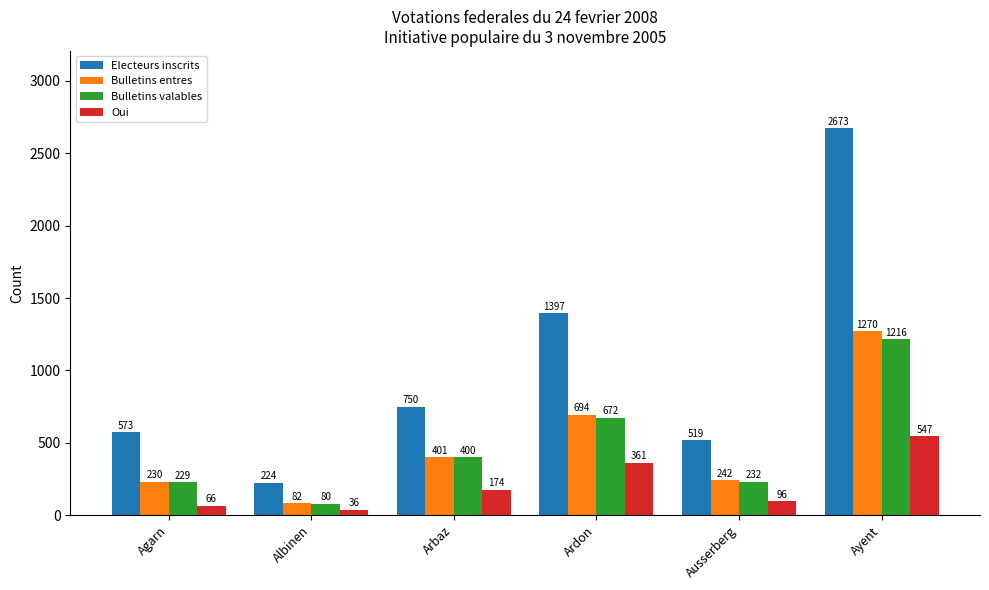

Reading right to left, extract all data points from this chart.

Electeurs inscrits: Ayent=2673	Ausserberg=519	Ardon=1397	Arbaz=750	Albinen=224	Agarn=573
Bulletins entres: Ayent=1270	Ausserberg=242	Ardon=694	Arbaz=401	Albinen=82	Agarn=230
Bulletins valables: Ayent=1216	Ausserberg=232	Ardon=672	Arbaz=400	Albinen=80	Agarn=229
Oui: Ayent=547	Ausserberg=96	Ardon=361	Arbaz=174	Albinen=36	Agarn=66